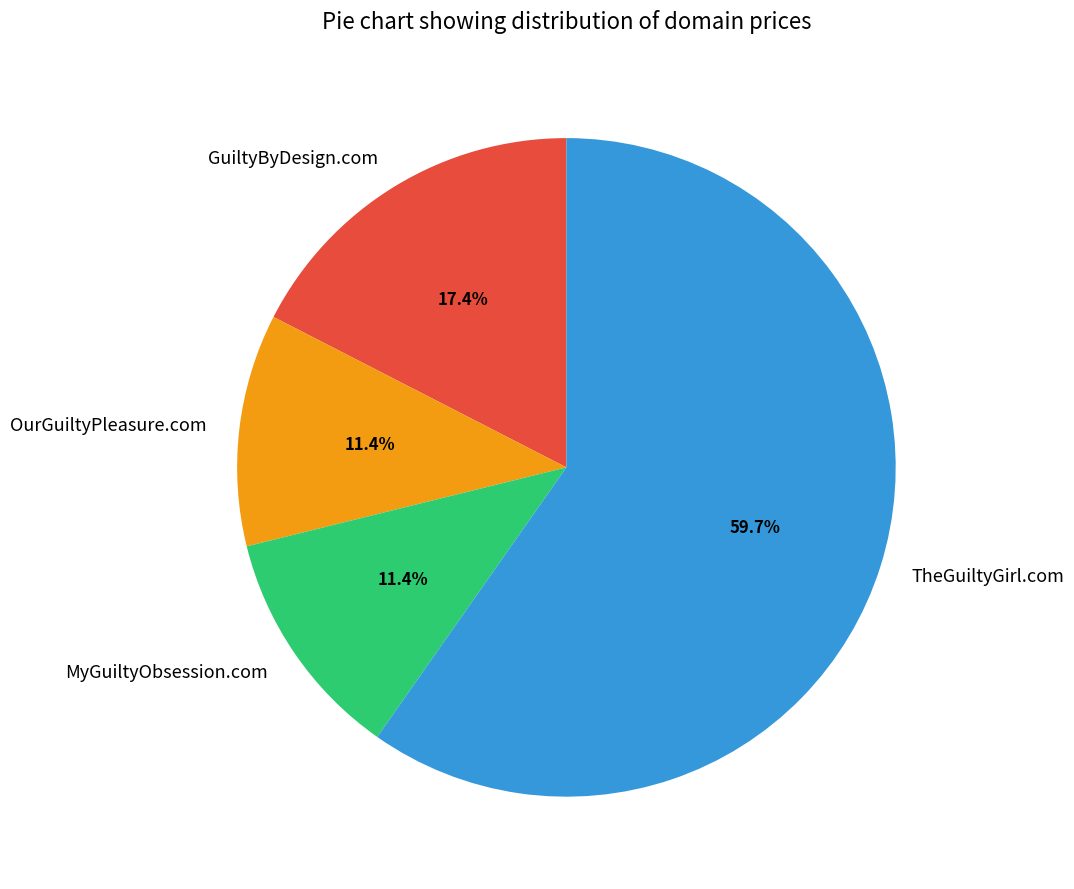

What is the ratio of the value at TheGuiltyGirl.com to the value at MyGuiltyObsession.com?

5.2